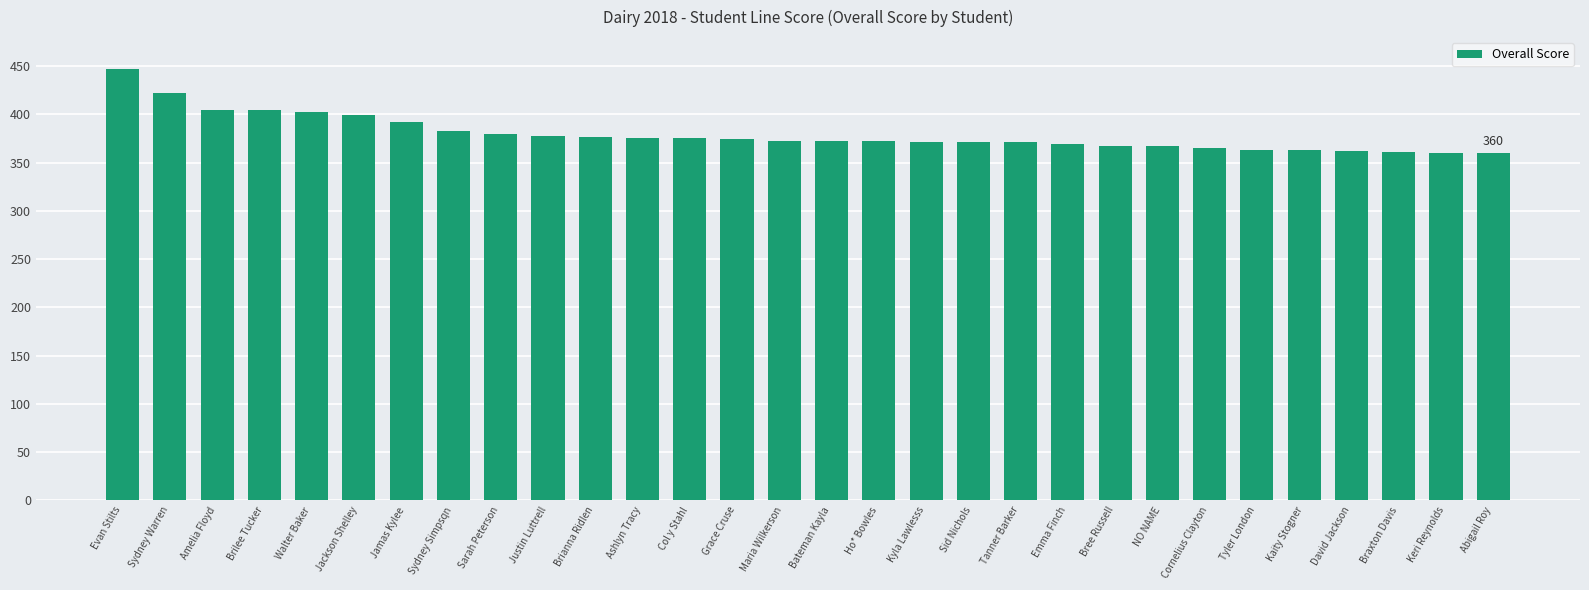

What is the change in value from NO NAME to Tyler London?

-4